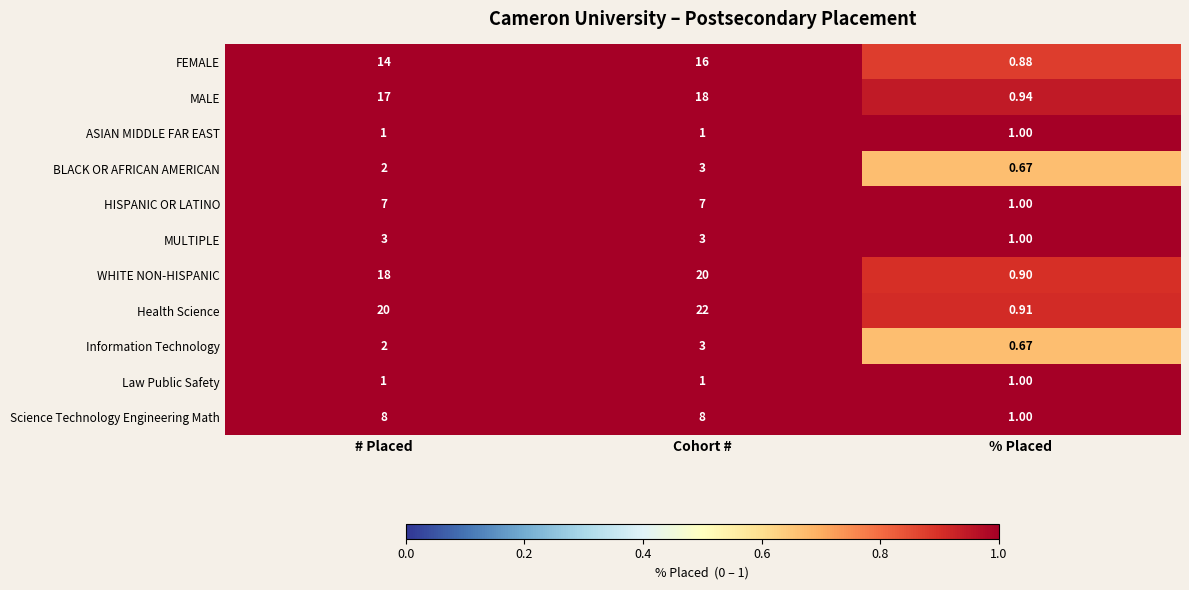

At how many categories does at least one series exceed 17?

2